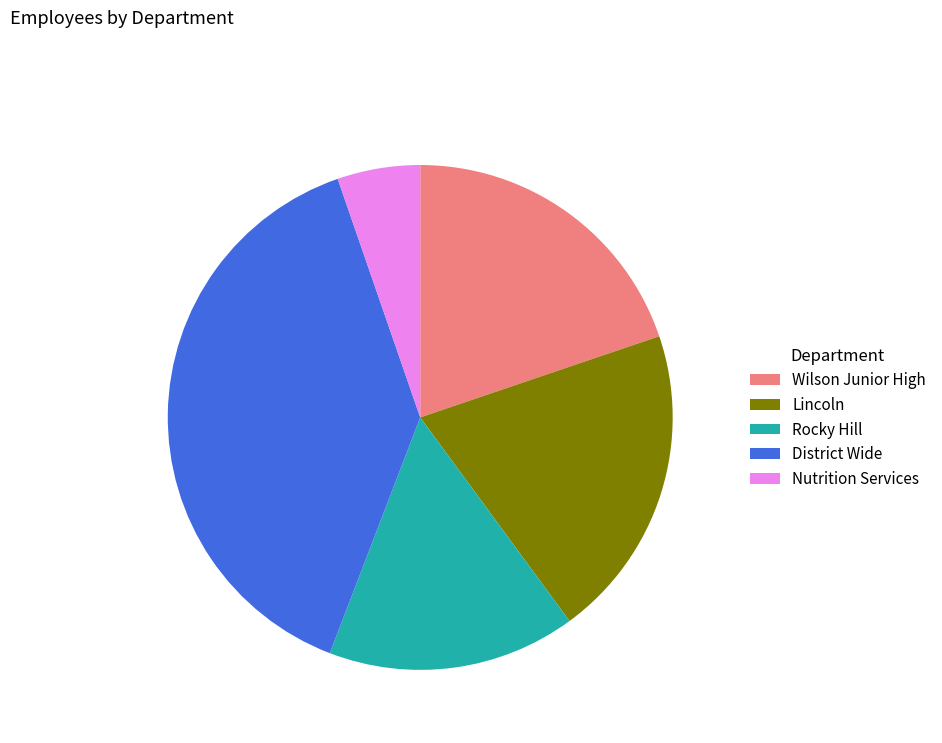

What is the ratio of the value at Wilson Junior High to the value at Rocky Hill?

1.2